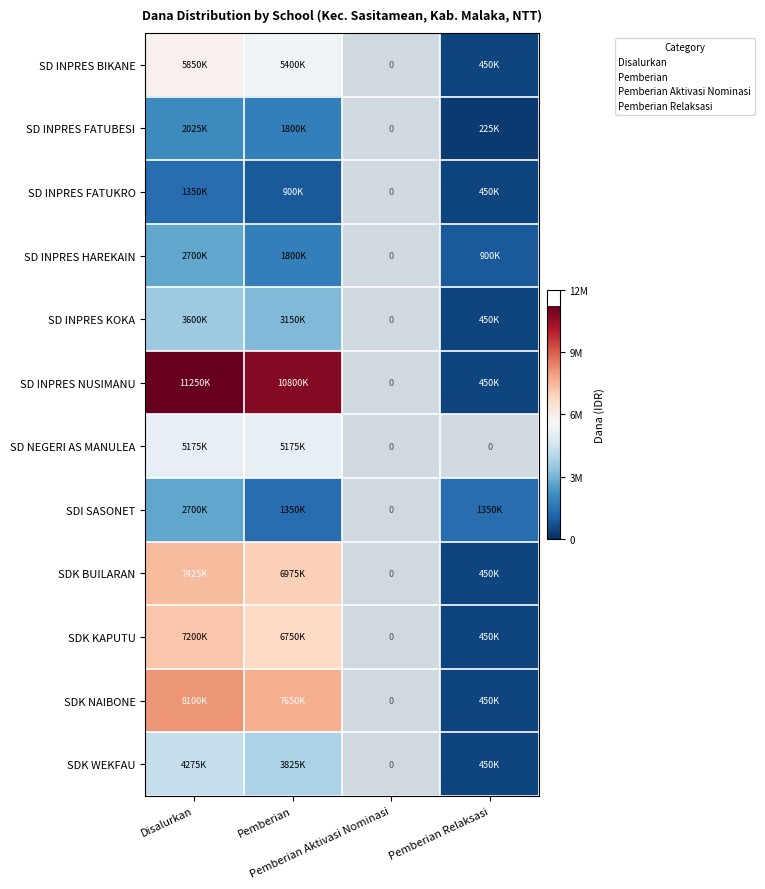

The SDK BUILARAN series shows 450000 at Pemberian Relaksasi. True or false?

True